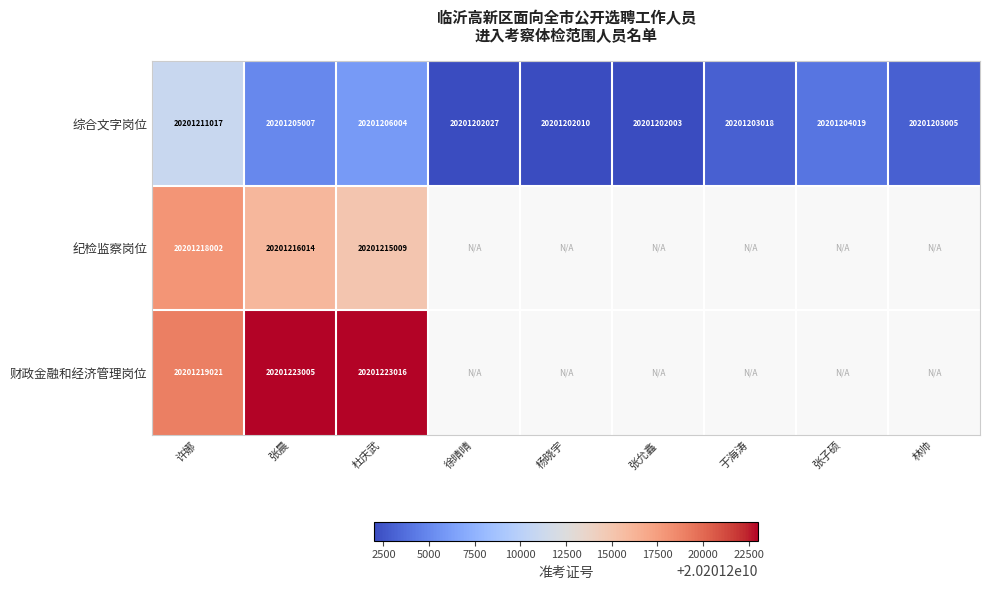

The 综合文字岗位 series shows 32126764554 at 许娜. True or false?

False